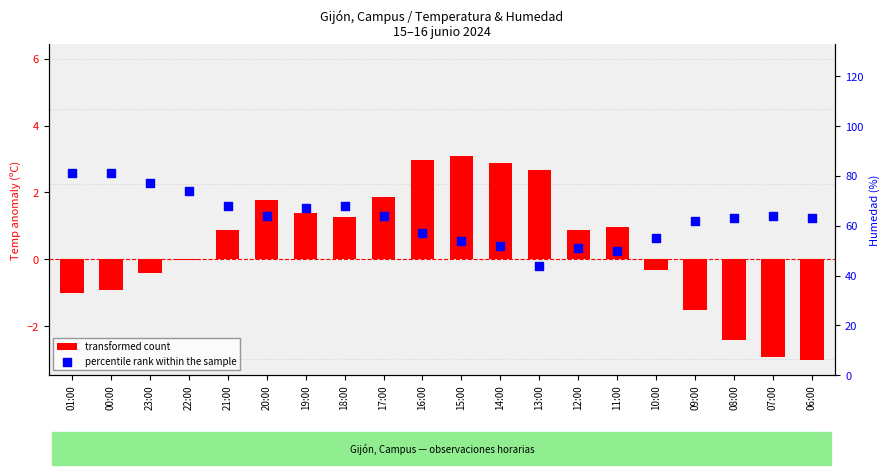

Which series has the widest spread of Y values?

percentile rank within the sample